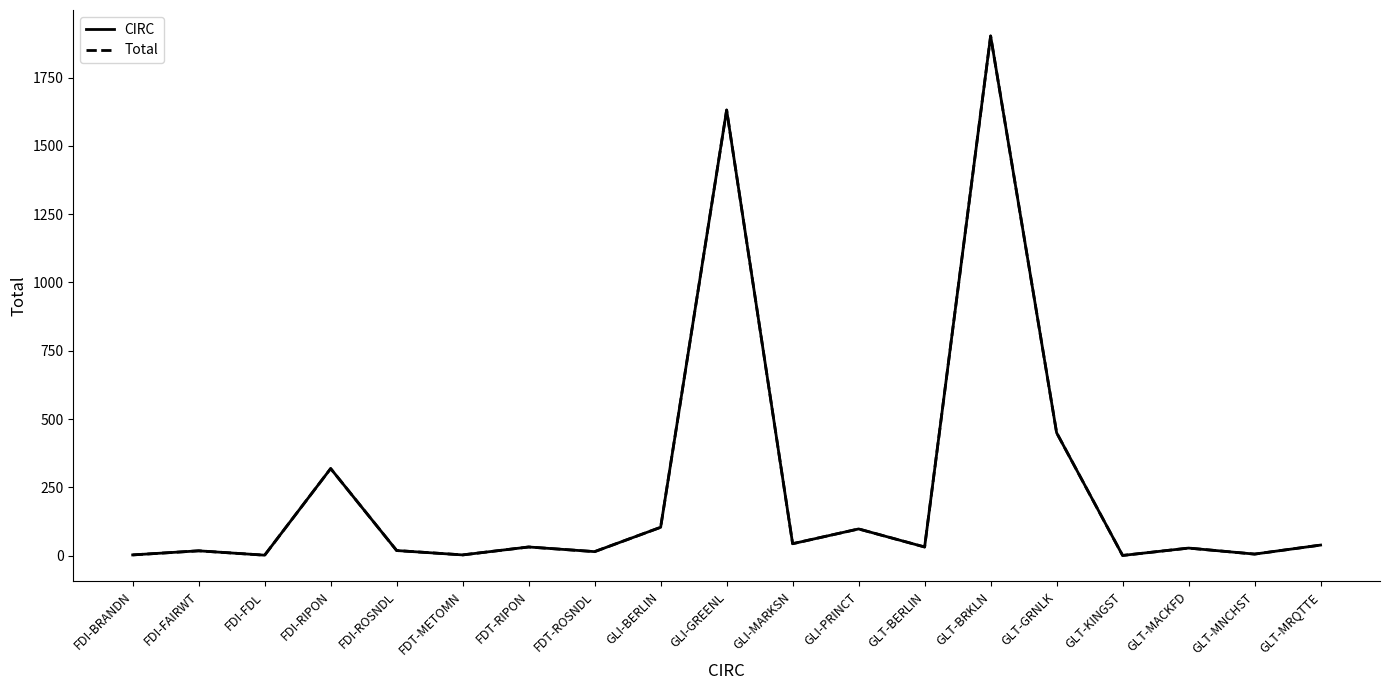

How many lines are shown in the chart?

2